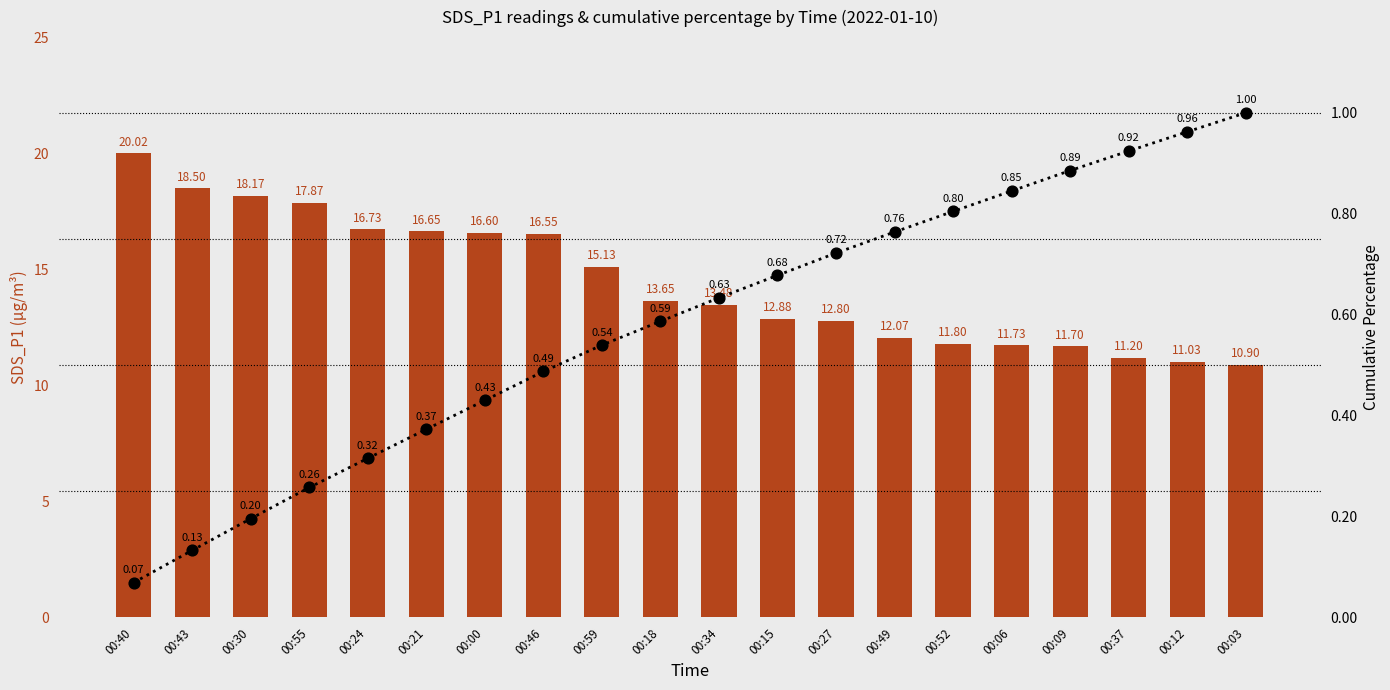

At which category is the sum across all series the highest?

00:40